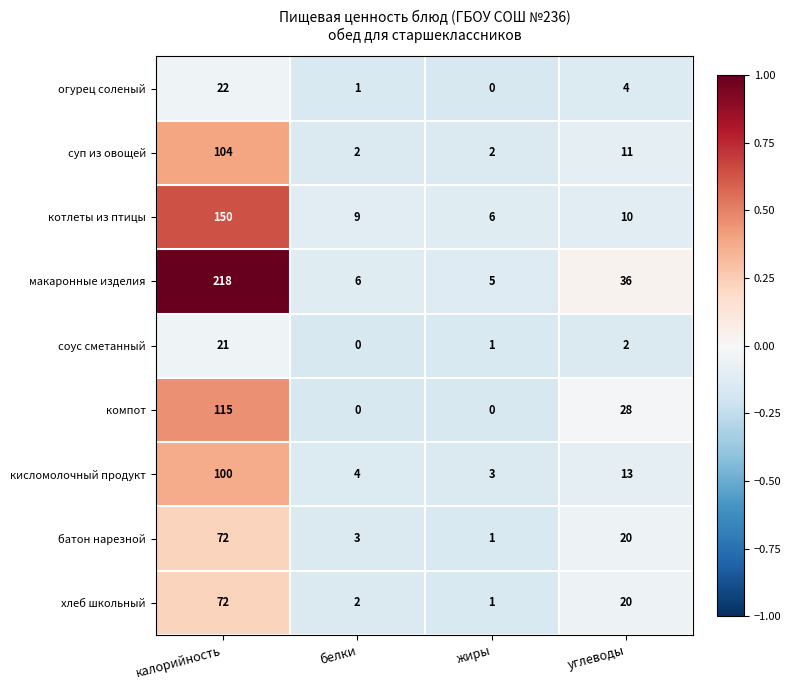

Which series has the largest total across all categories?

макаронные изделия